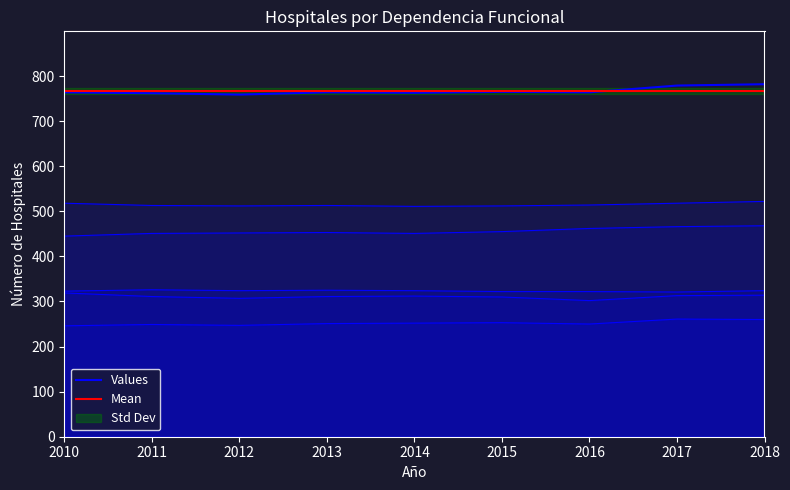

Where is Privados nearest to the value 310?

2015